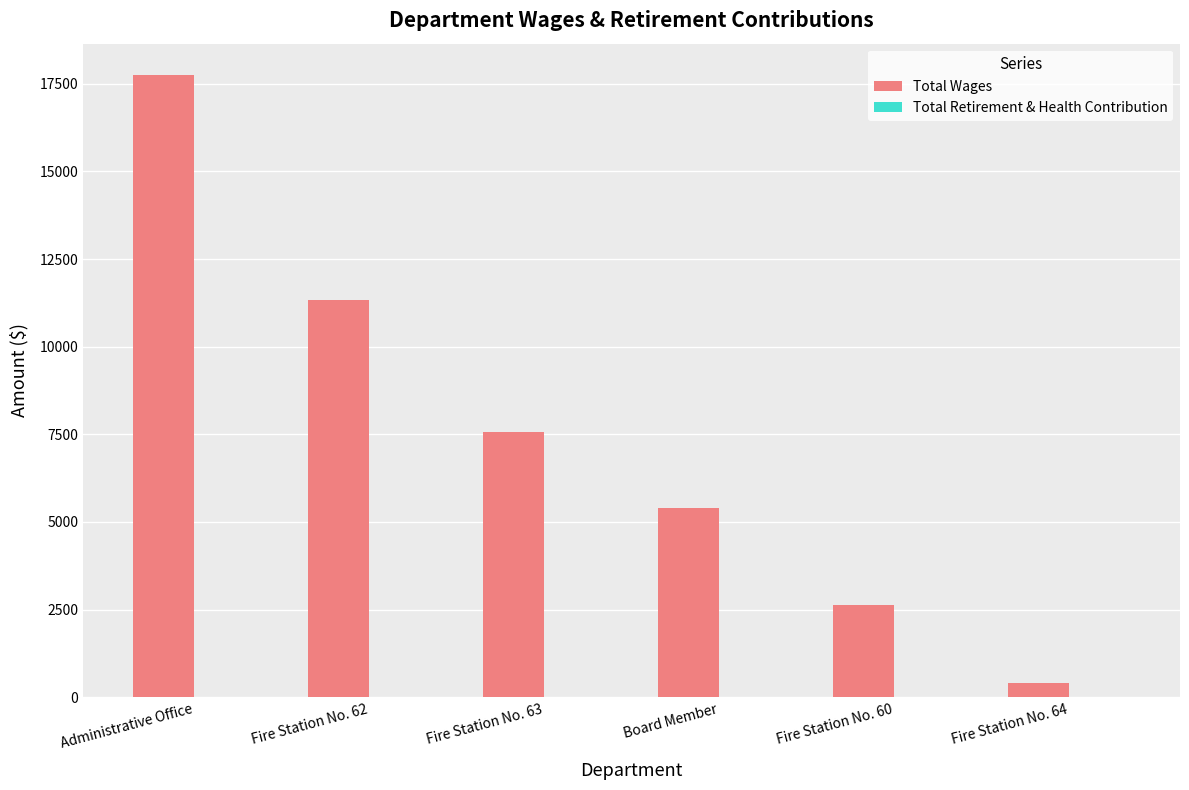

Which has a higher value, Fire Station No. 62 or Administrative Office?

Administrative Office